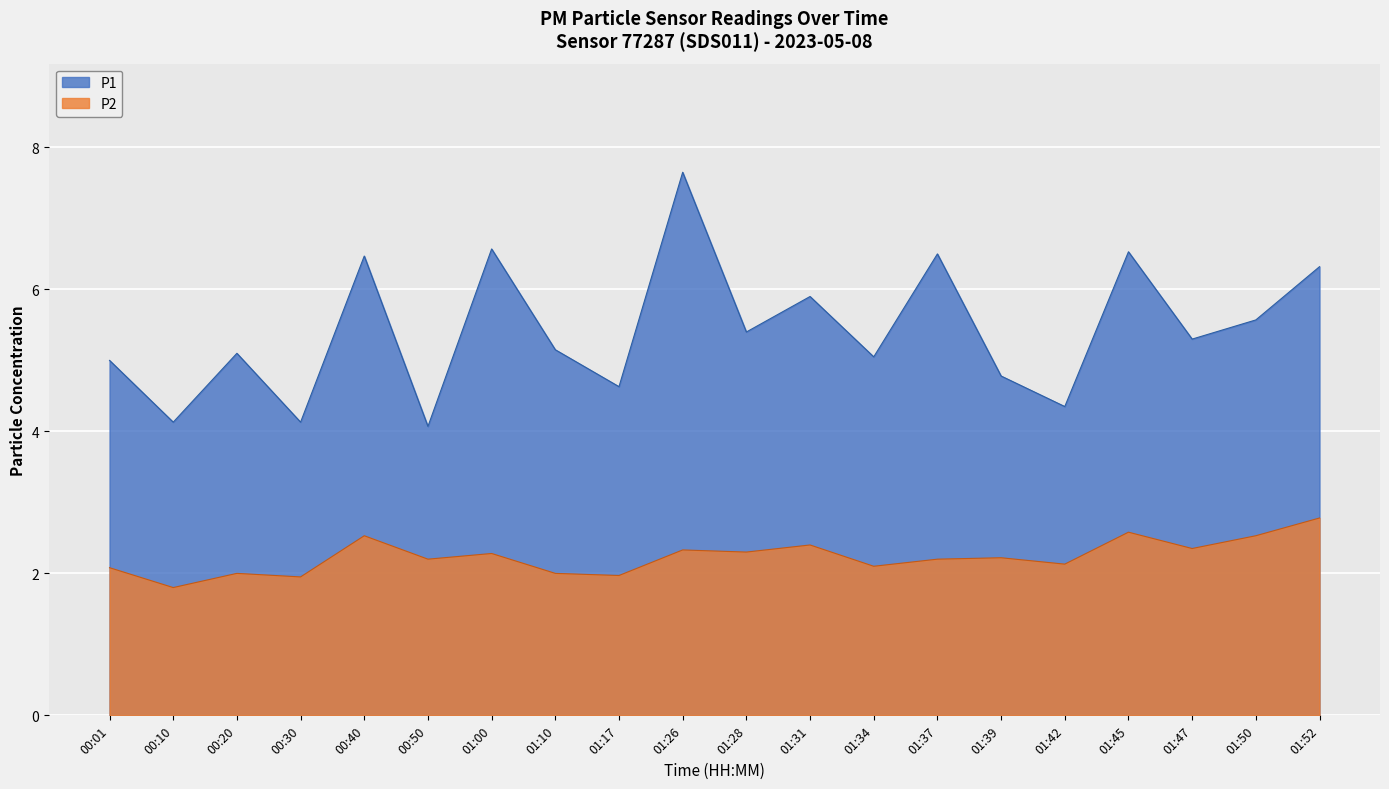

Is it true that P2 equals 2.1 at 01:42?

True